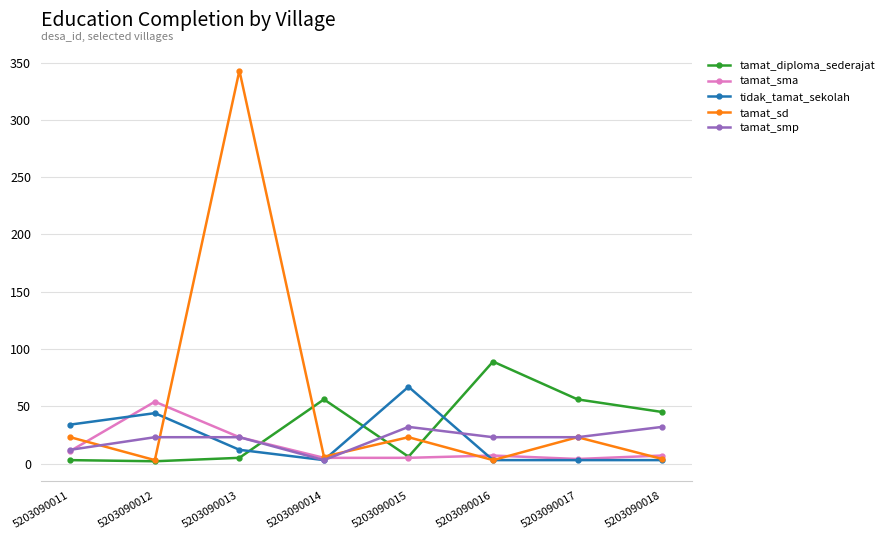

Which series has the largest total across all categories?

tamat_sd